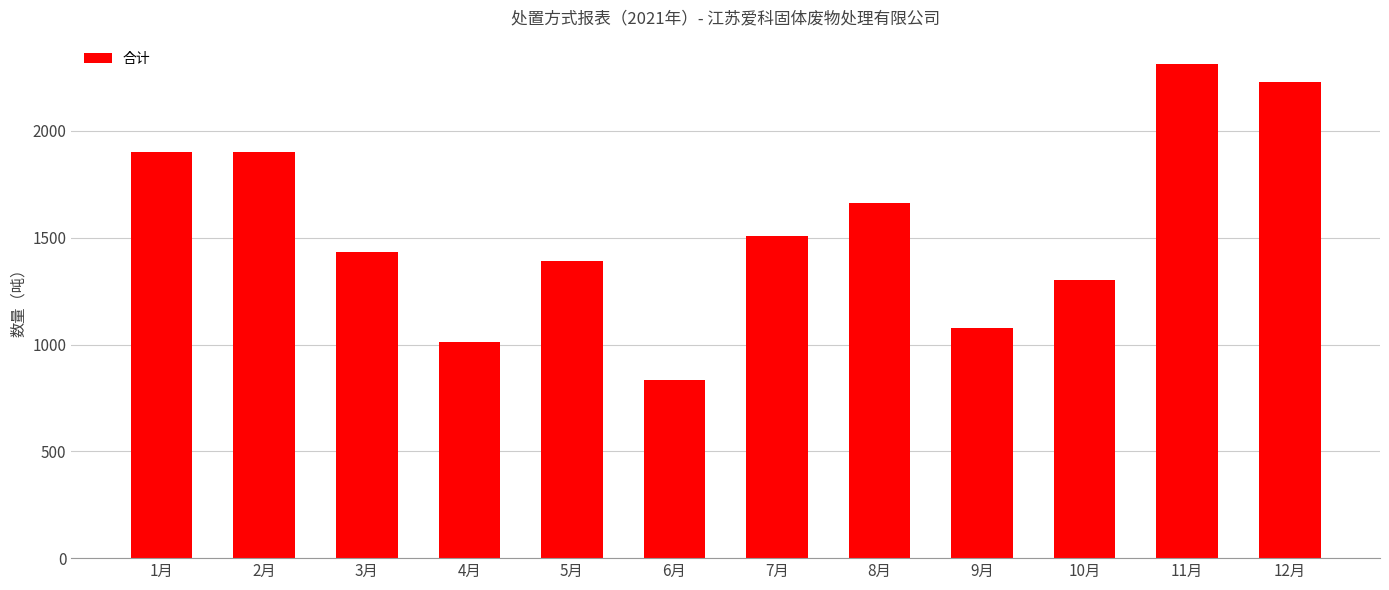

What is the change in value from 3月 to 4月?

-419.3